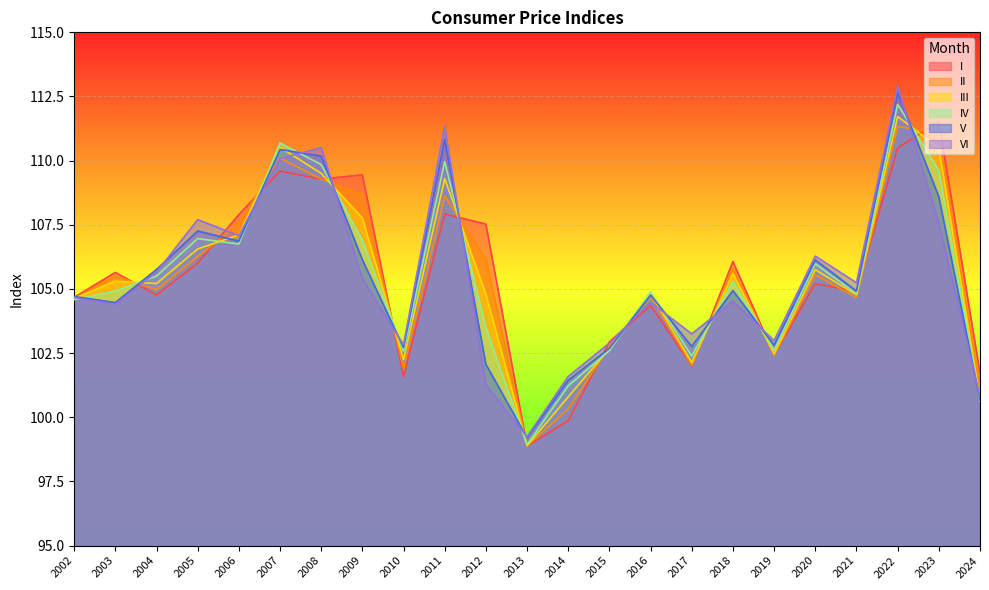

Reading left to right, transcribe all the data shown in this chart.

I: 104.7	105.6	104.8	106.0	107.9	109.6	109.3	109.4	101.6	107.9	107.5	98.9	99.9	102.9	104.4	102.0	106.1	102.4	105.2	104.9	110.5	111.5	101.7
II: 104.6	105.5	105.0	106.3	107.5	110.1	109.3	108.7	101.9	108.6	106.2	98.9	100.3	102.8	104.7	102.0	105.8	102.4	105.6	104.7	111.3	111.1	101.1
III: 104.6	105.3	105.2	106.6	107.1	110.5	109.5	107.8	102.2	109.3	104.8	98.9	100.8	102.7	104.8	102.1	105.6	102.5	105.8	104.8	111.7	110.5	100.7
IV: 104.6	104.9	105.5	107.0	106.8	110.7	109.8	106.9	102.6	110.0	103.5	98.9	101.2	102.6	104.9	102.4	105.3	102.6	106.0	104.8	112.2	109.6	100.6
V: 104.7	104.5	105.8	107.3	106.9	110.4	110.2	106.1	102.7	110.8	102.1	99.2	101.4	102.7	104.8	102.8	104.9	102.8	106.1	104.9	112.7	108.6	100.7
VI: 104.7	104.4	105.7	107.7	107.1	110.1	110.5	105.4	102.8	111.3	101.3	99.2	101.6	102.9	104.5	103.2	104.5	103.0	106.3	105.2	112.9	107.6	100.8